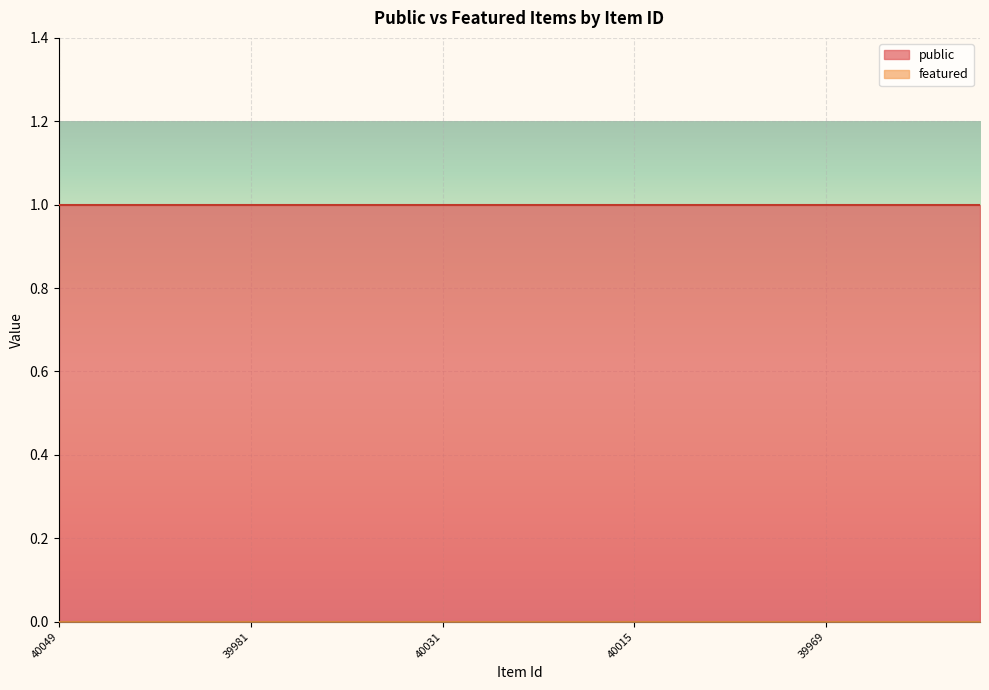

The public series shows 0 at 39981. True or false?

False